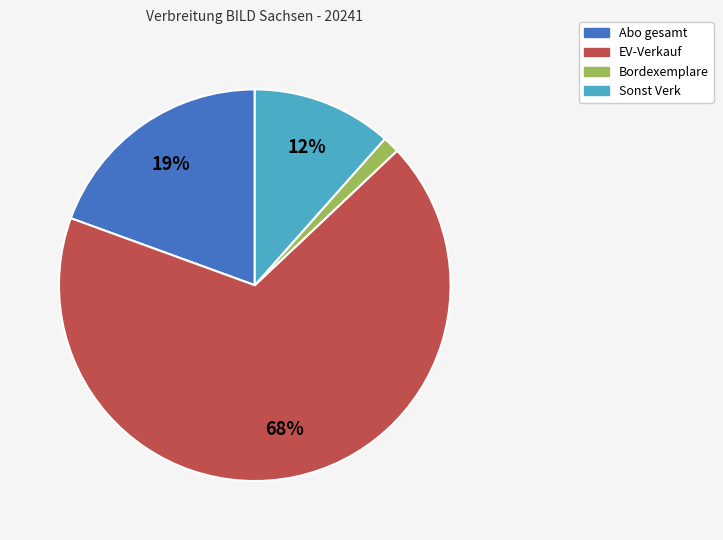

Which category has the smallest portion of the pie?

Bordexemplare